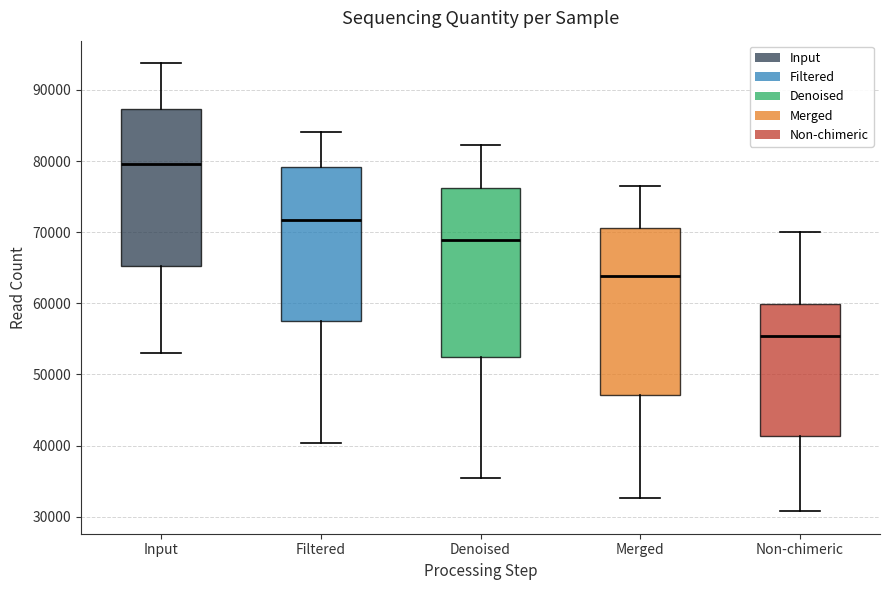

Which box has the highest median line?

Input